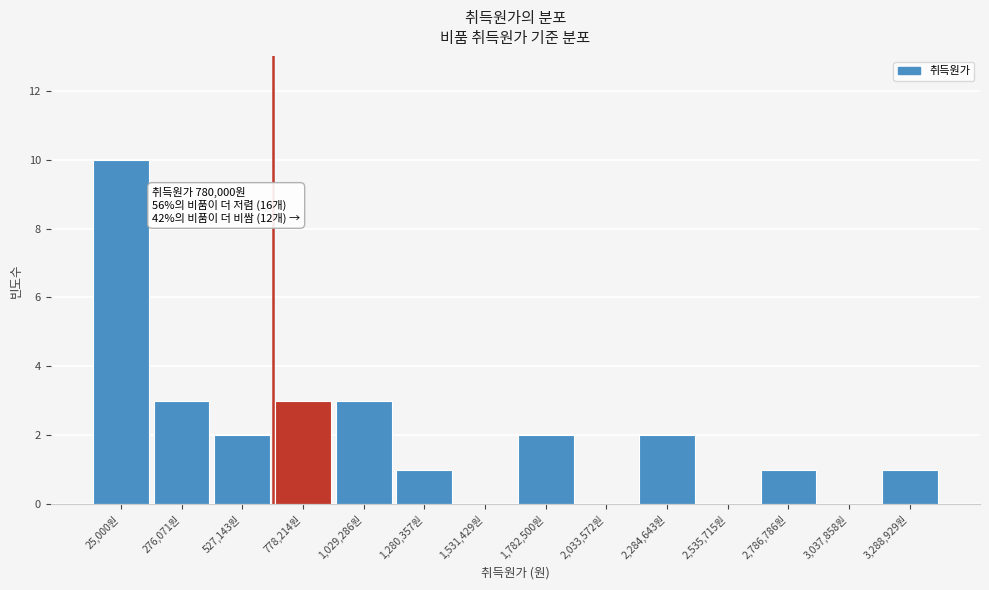

Reading left to right, extract all data points from this chart.

25,000원=10	276,071원=3	527,143원=2	778,214원=3	1,029,286원=3	1,280,357원=1	1,531,429원=0	1,782,500원=2	2,033,572원=0	2,284,643원=2	2,535,715원=0	2,786,786원=1	3,037,858원=0	3,288,929원=1